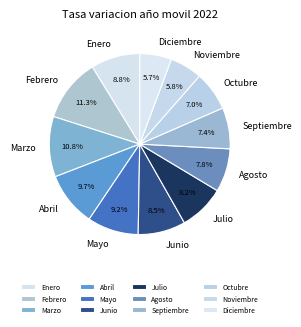

Is the sum of Septiembre and Junio greater than half?

No